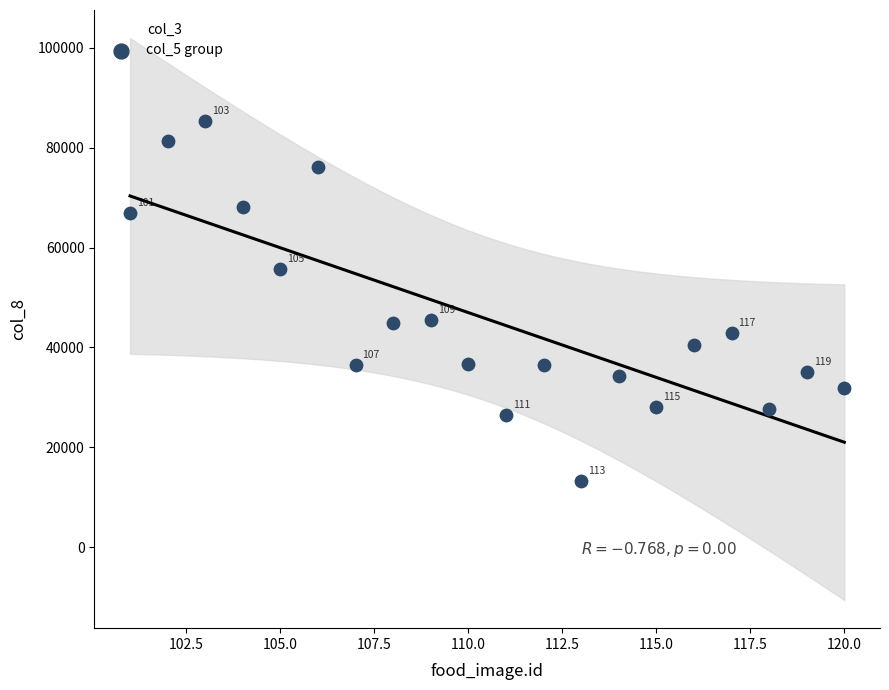

What is the range of Y values (max minus min)?

72000